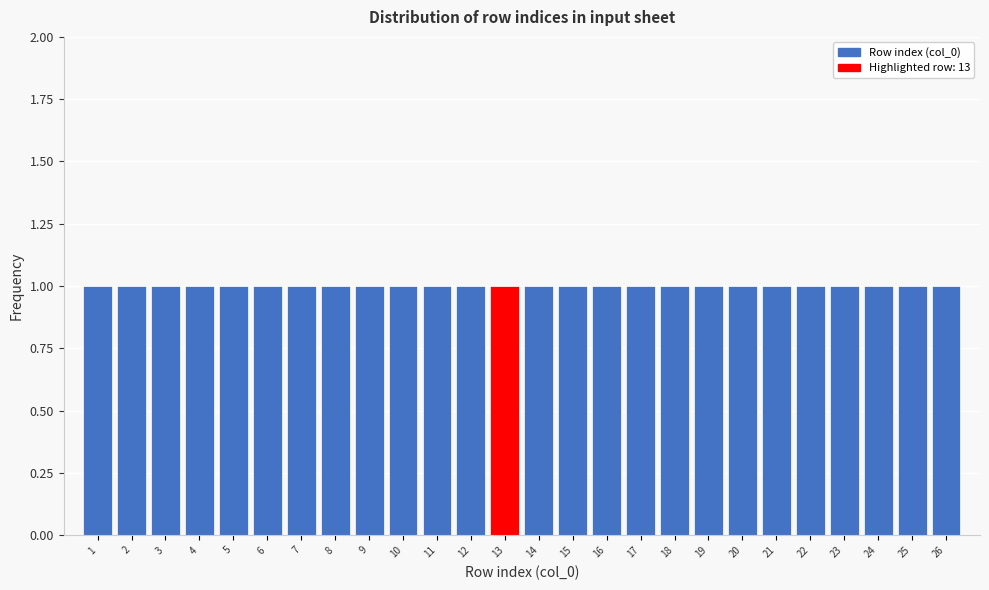

Reading left to right, list every bar in this chart as the range it spans on the x-axis followed by its height. The values are not printed on the chart, so give them approximately, as read against the axis.

0.5 to 1.5: 1
1.5 to 2.5: 1
2.5 to 3.5: 1
3.5 to 4.5: 1
4.5 to 5.5: 1
5.5 to 6.5: 1
6.5 to 7.5: 1
7.5 to 8.5: 1
8.5 to 9.5: 1
9.5 to 10.5: 1
10.5 to 11.5: 1
11.5 to 12.5: 1
12.5 to 13.5: 1
13.5 to 14.5: 1
14.5 to 15.5: 1
15.5 to 16.5: 1
16.5 to 17.5: 1
17.5 to 18.5: 1
18.5 to 19.5: 1
19.5 to 20.5: 1
20.5 to 21.5: 1
21.5 to 22.5: 1
22.5 to 23.5: 1
23.5 to 24.5: 1
24.5 to 25.5: 1
25.5 to 26.5: 1